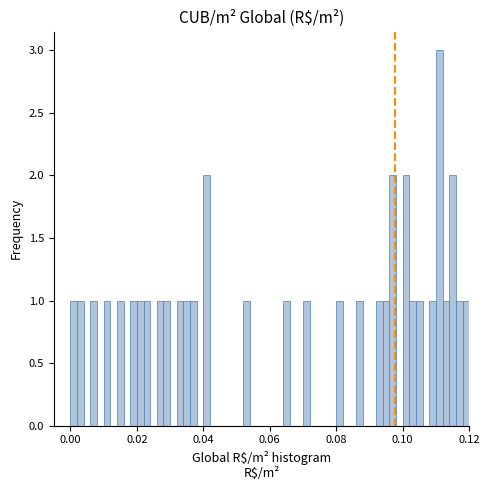

Around what value on the x-axis is the tallest bar? Give the approximate position of its centre, as read against the axis.

0.112